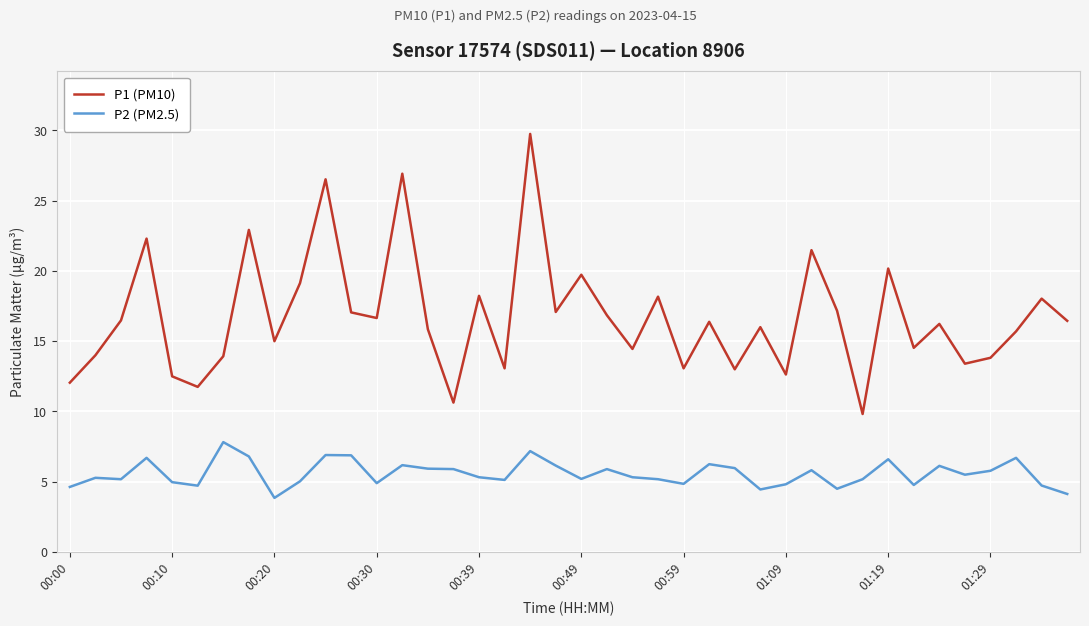

Which series has the largest total across all categories?

P1 (PM10)